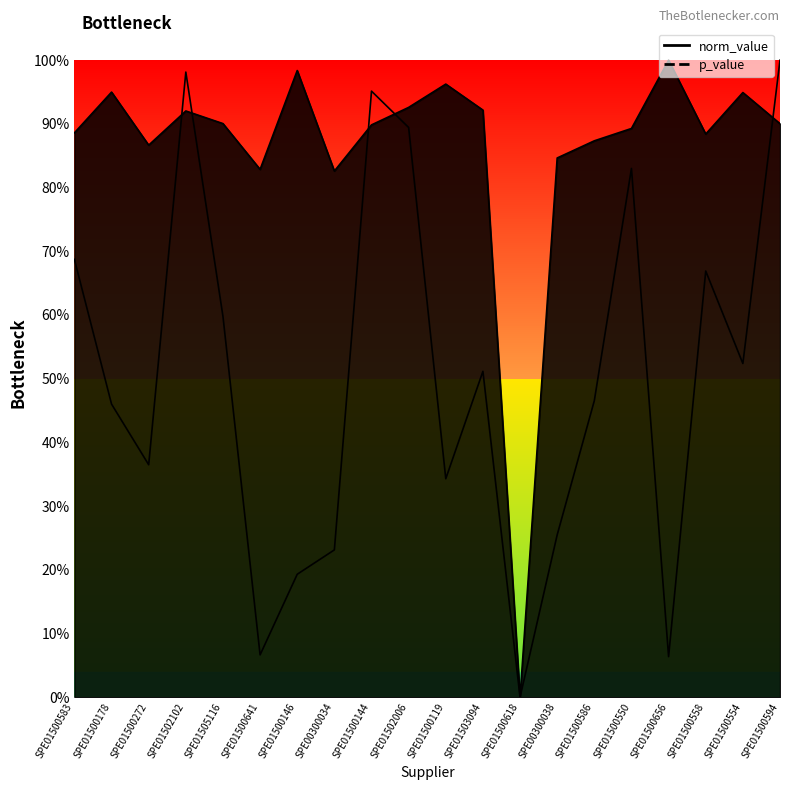

Between SPE01500618 and SPE01500178, which is larger?

SPE01500178